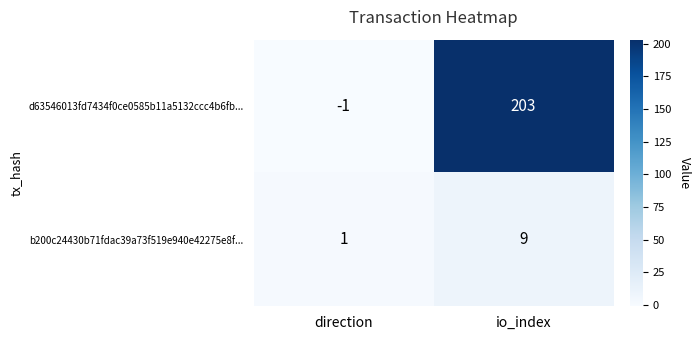

List the series in order of their peak value, lowest first.

b200c24430b71fdac39a73f519e940e42275e8f..., d63546013fd7434f0ce0585b11a5132ccc4b6fb...